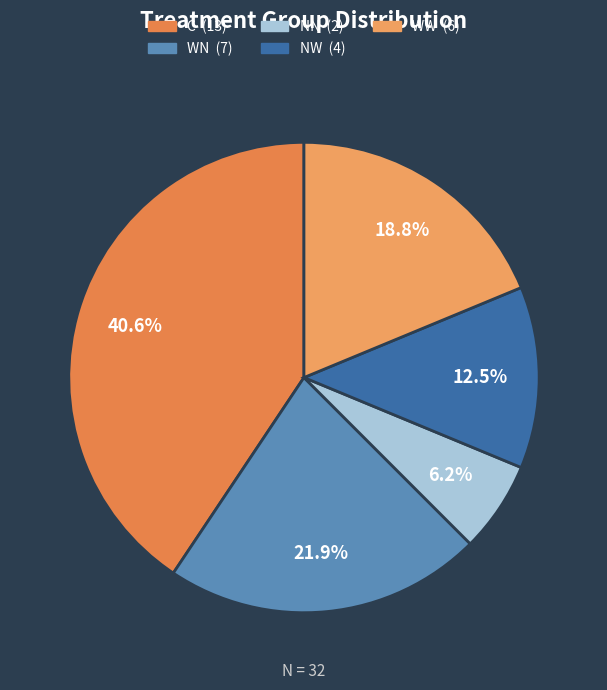

What is the ratio of the value at WN to the value at C?

0.5